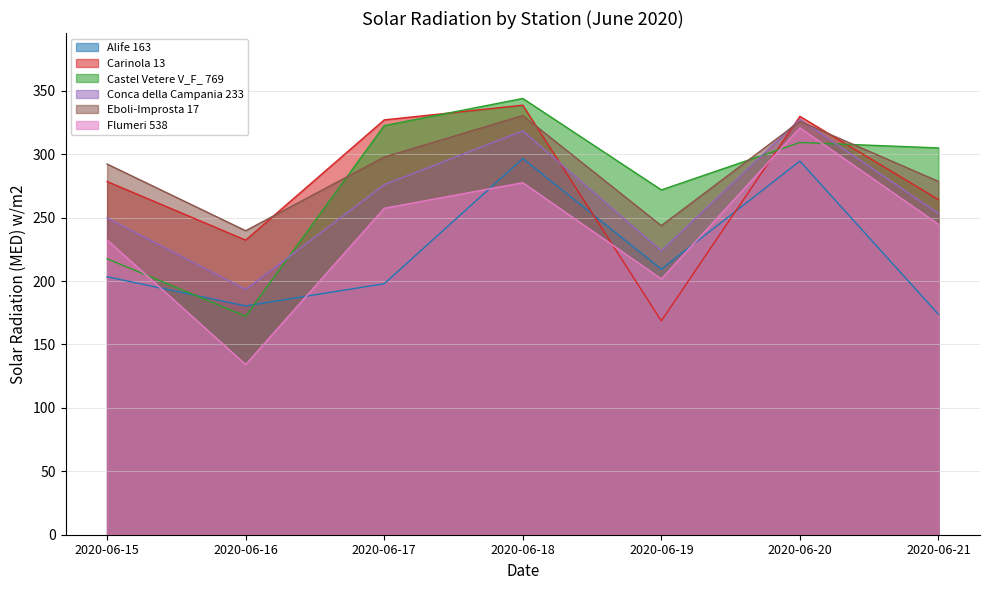

What are all the series names shown in the legend?

Alife 163, Carinola 13, Castel Vetere V_F_ 769, Conca della Campania 233, Eboli-Improsta 17, Flumeri 538